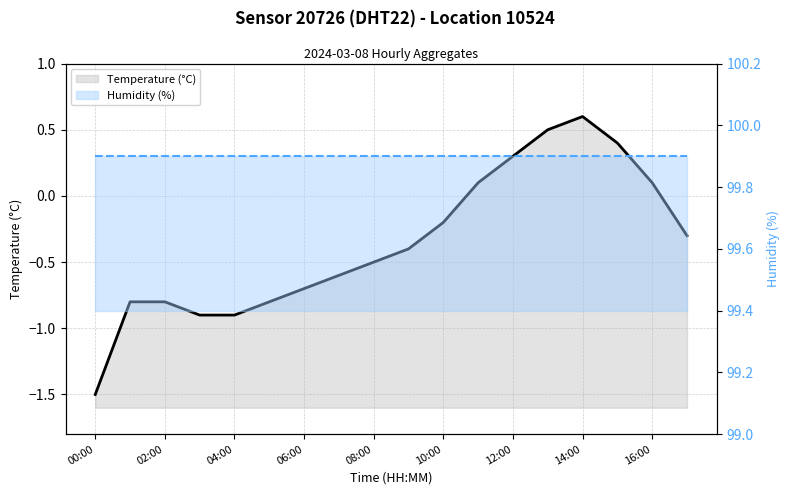

Where is Humidity (%) nearest to the value 99?

00:00